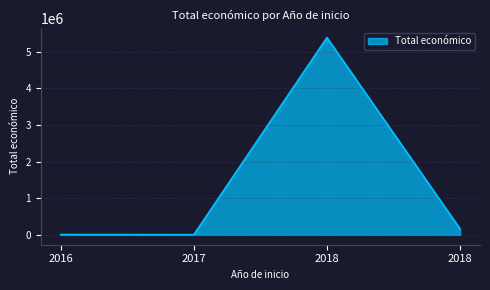

How many distinct data groups are displayed?

1